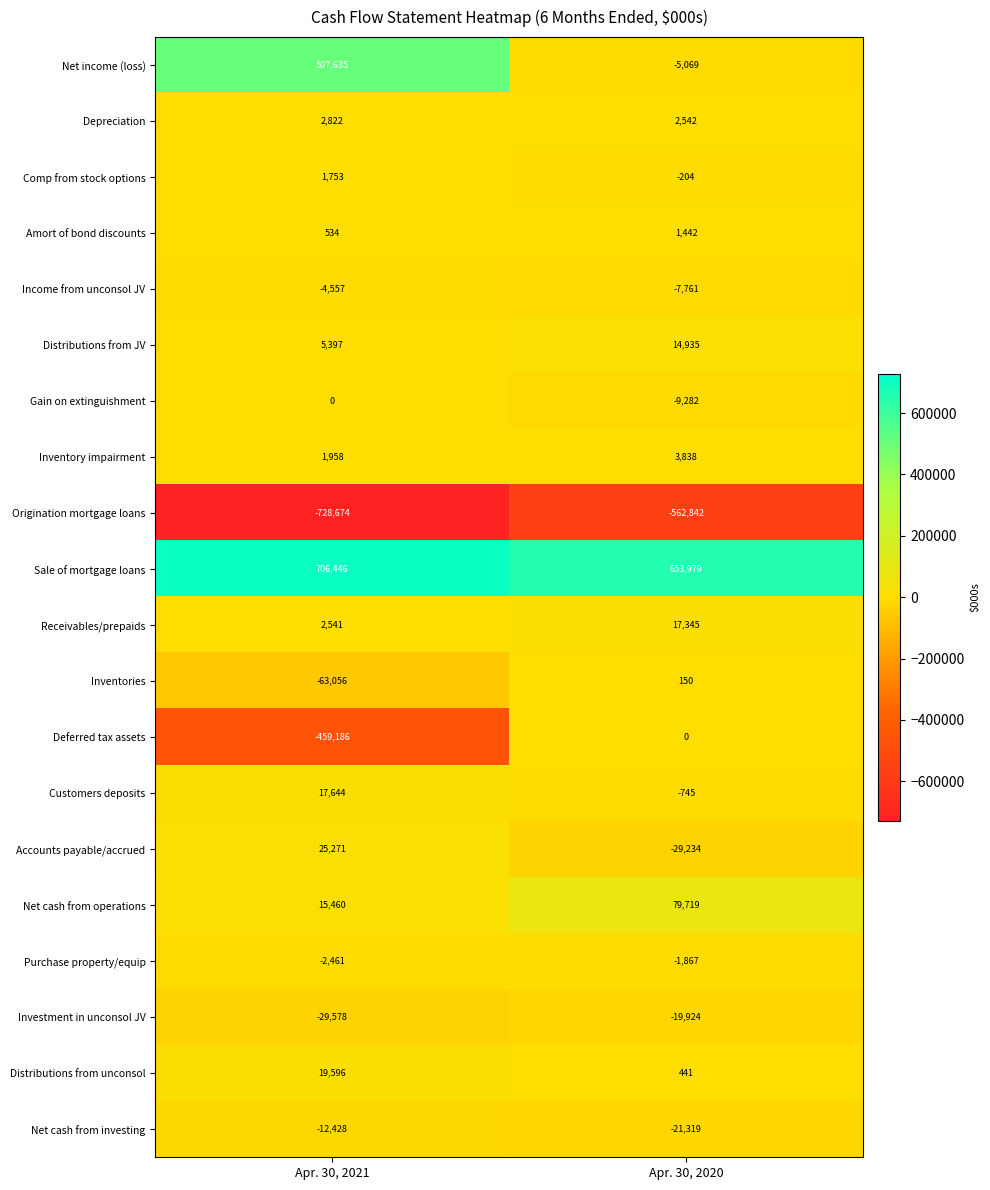

At which label does Comp from stock options reach its minimum?

Apr. 30, 2020